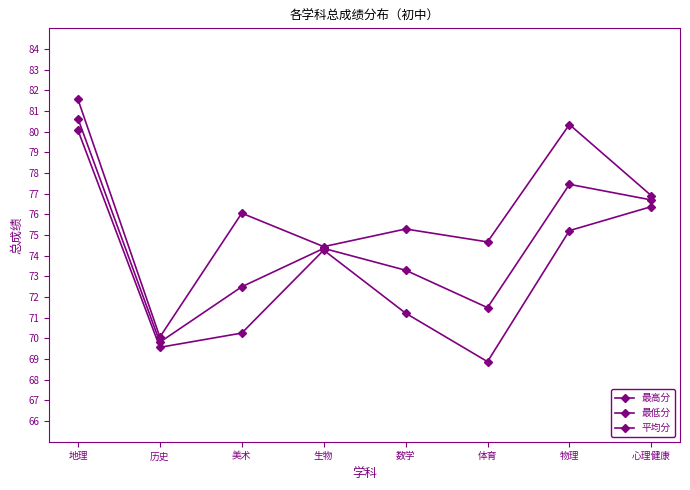

Which series has the largest total across all categories?

最高分